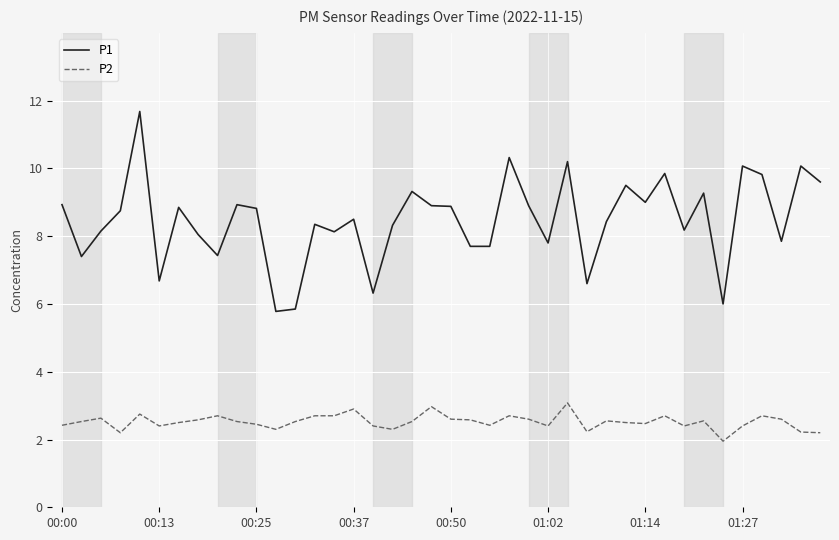

Which series has the widest spread of values?

P1